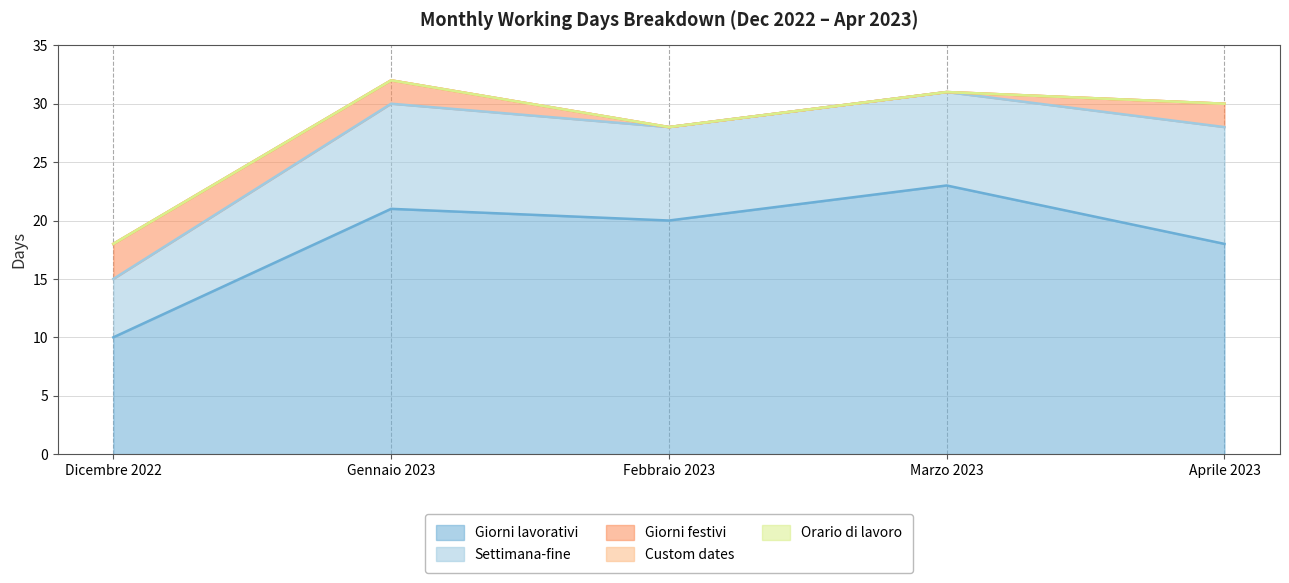

What is the label of the 2nd point from the left?

Gennaio 2023